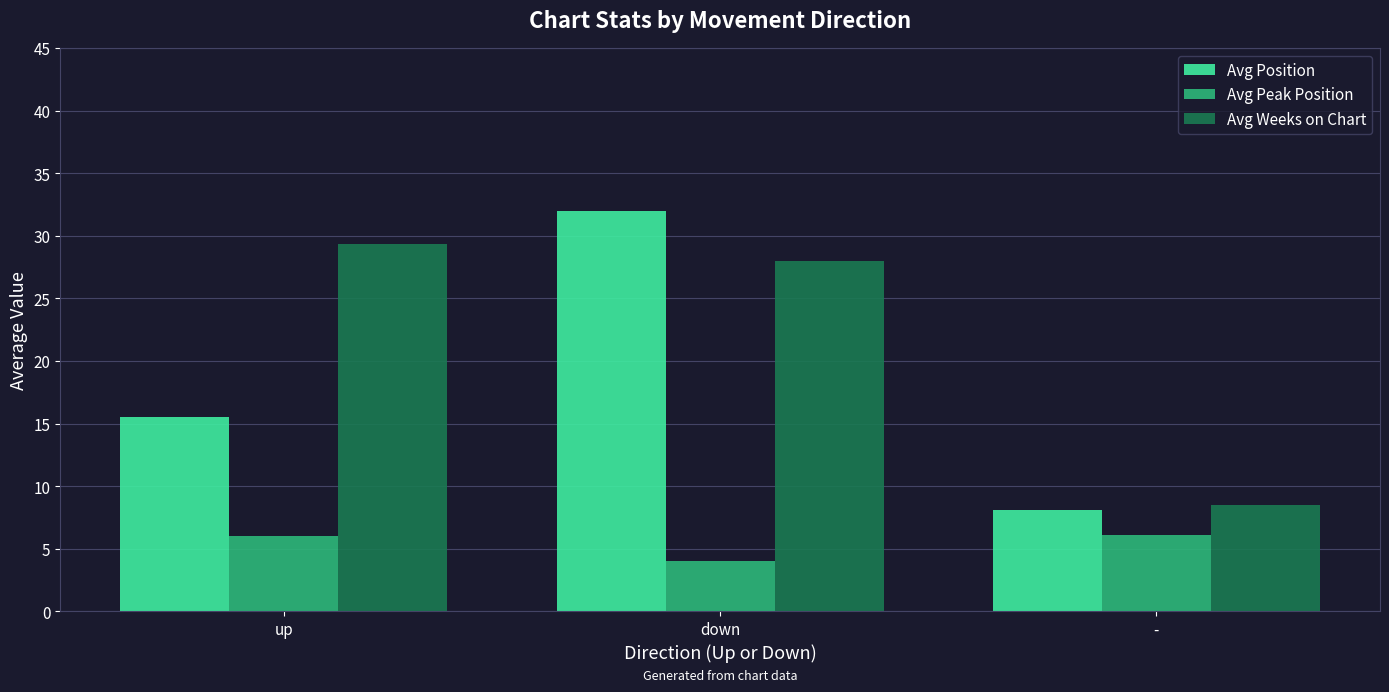

Between down and -, which series saw the biggest shift?

Avg Position